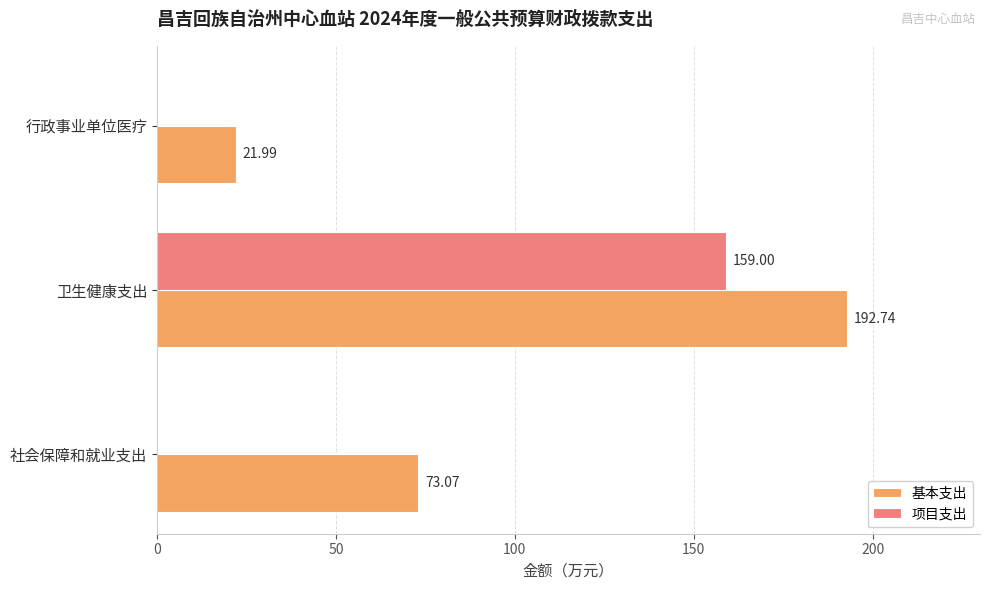

At which label does 项目支出 reach its peak?

卫生健康支出